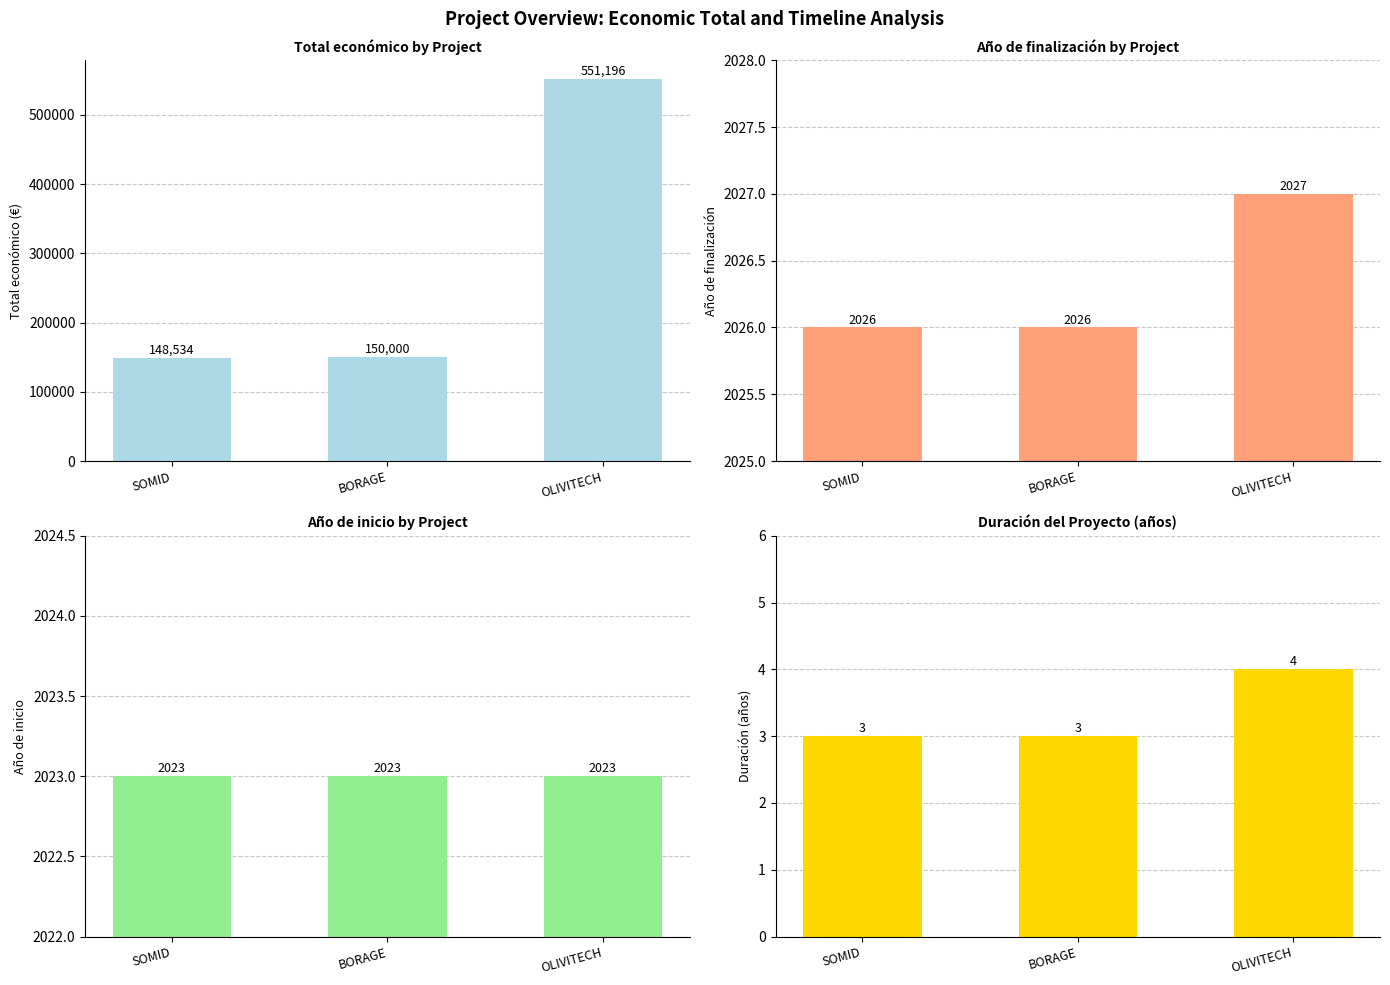

Reading right to left, extract all data points from this chart.

Total económico: 551196	150000	148534
Año de finalización: 2027	2026	2026
Año de inicio: 2023	2023	2023
Duración (años): 4	3	3